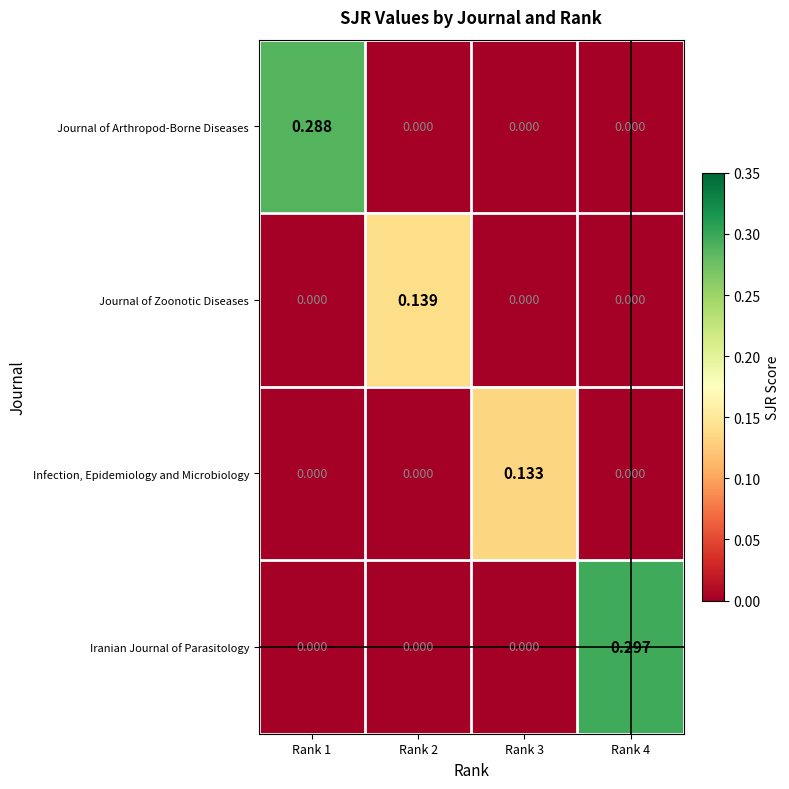

Which series has the largest total across all categories?

Iranian Journal of Parasitology